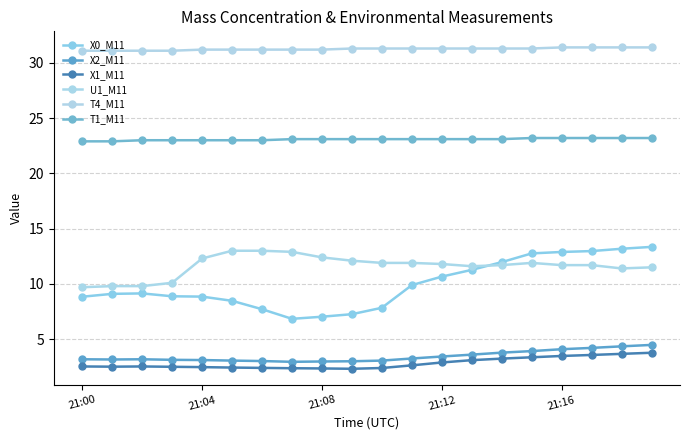

Which series has the largest total across all categories?

T4_M11